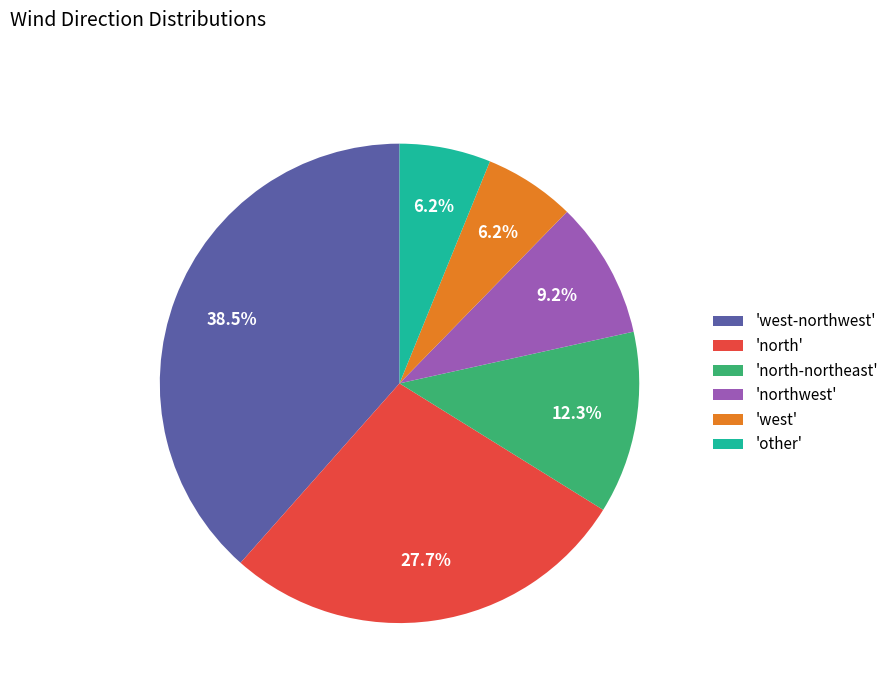

Count the number of slices in the pie.

6